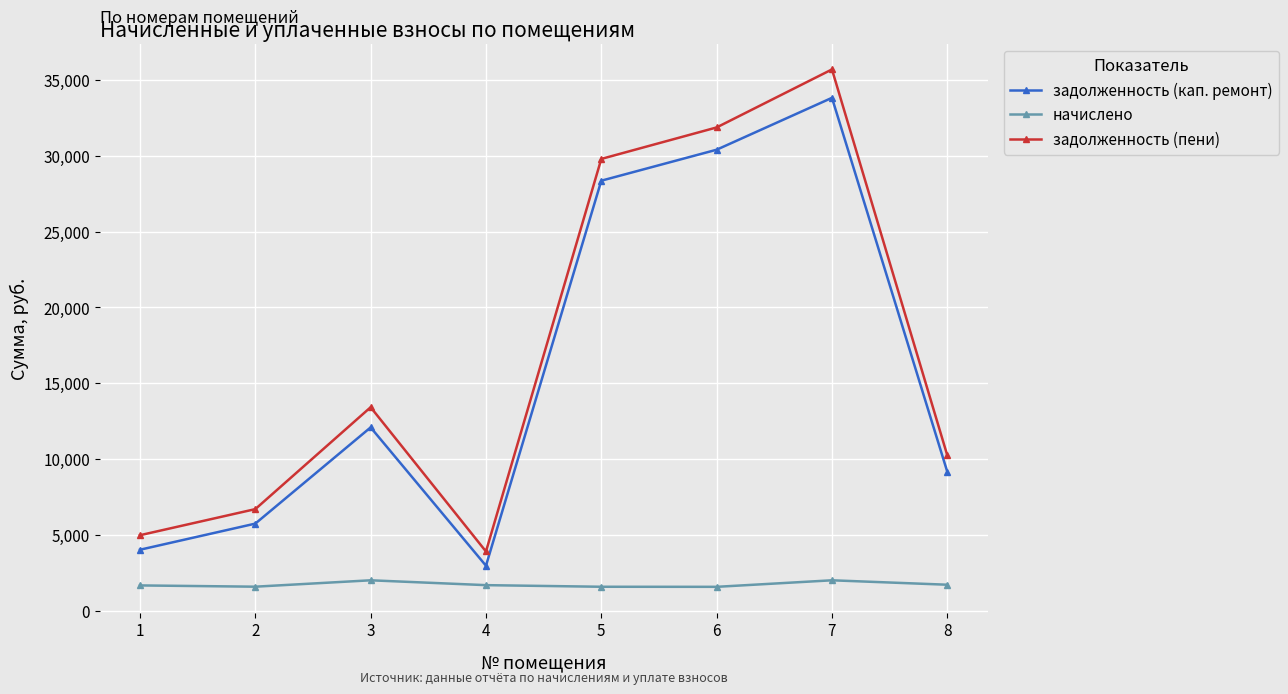

What is the sum of the начислено values at 8 and 5?

3344.6